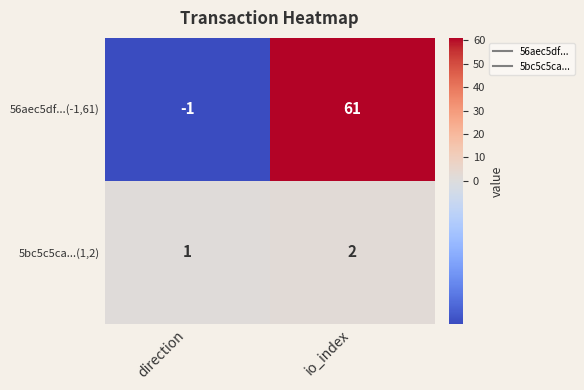

At how many categories does at least one series exceed 20?

1